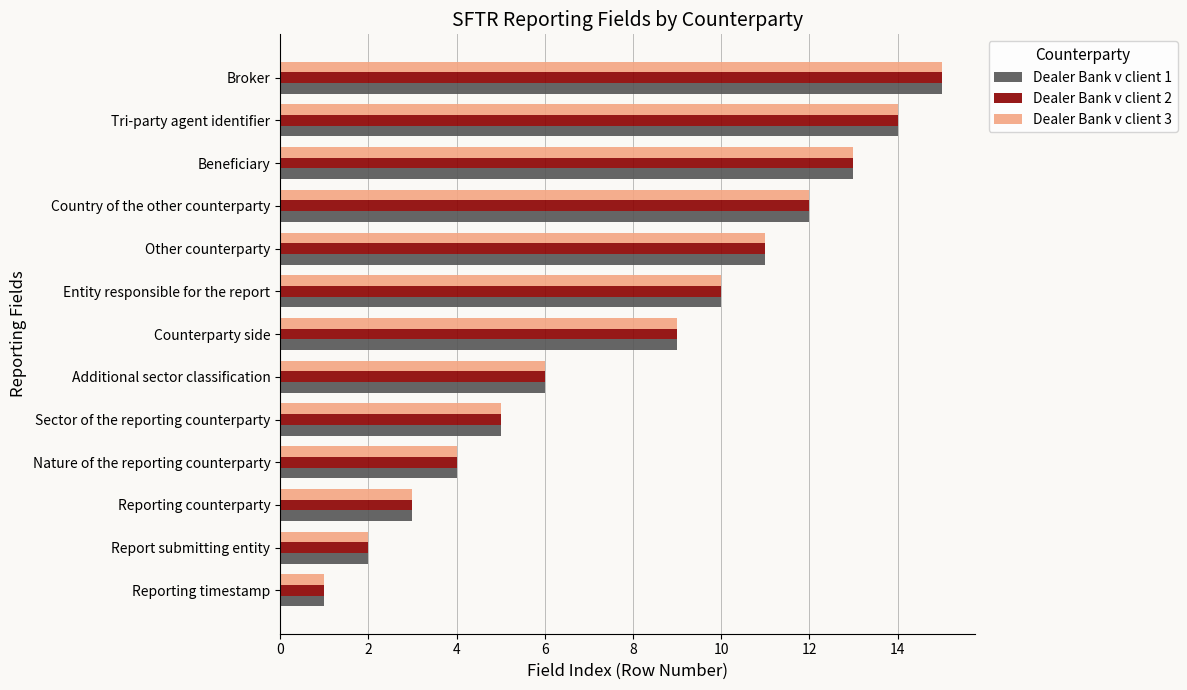

Rank the categories by Dealer Bank v client 2 value from lowest to highest.

Reporting timestamp, Report submitting entity, Reporting counterparty, Nature of the reporting counterparty, Sector of the reporting counterparty, Additional sector classification, Counterparty side, Entity responsible for the report, Other counterparty, Country of the other counterparty, Beneficiary, Tri-party agent identifier, Broker